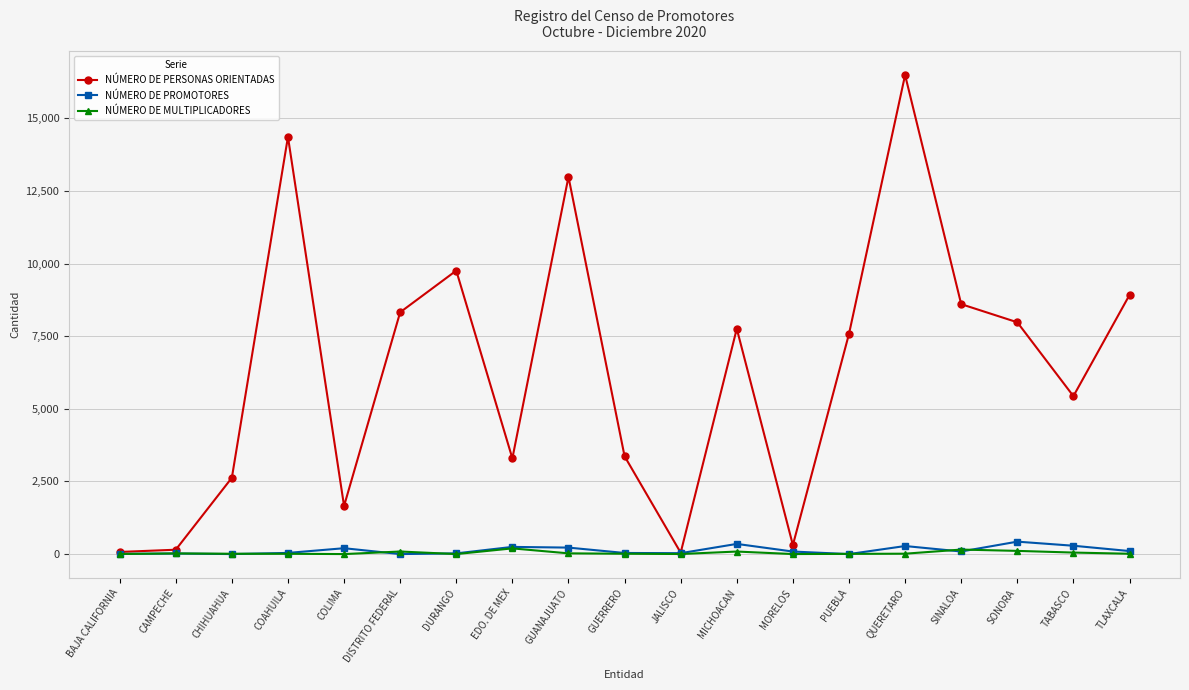

At how many categories does at least one series exceed 12020?

3